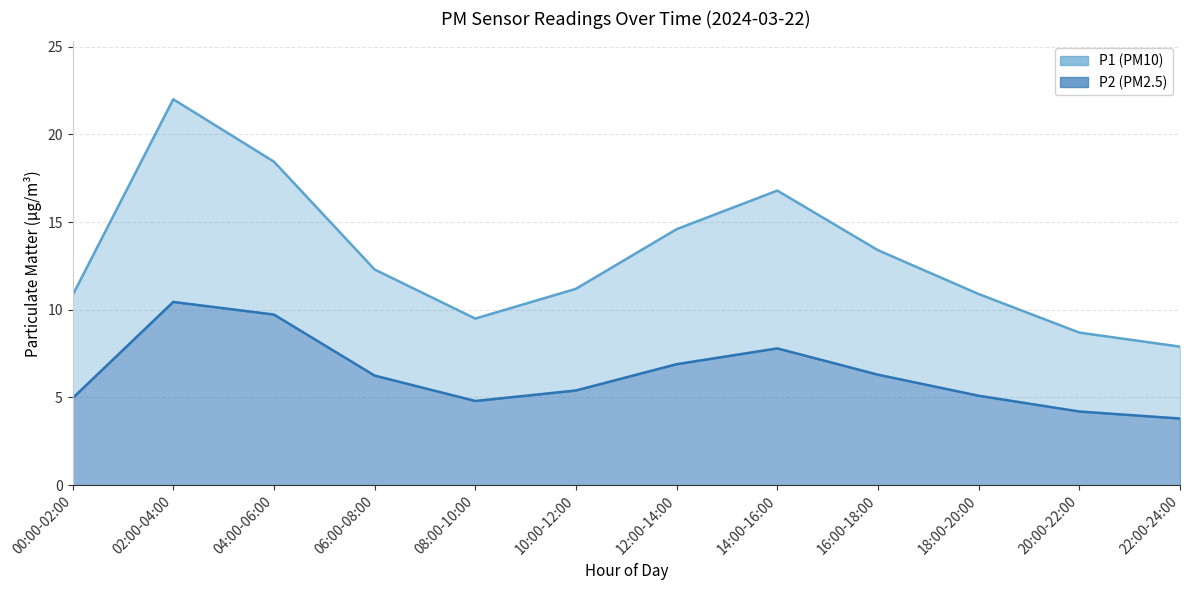

Which category has the lowest value across all series?

22:00-24:00